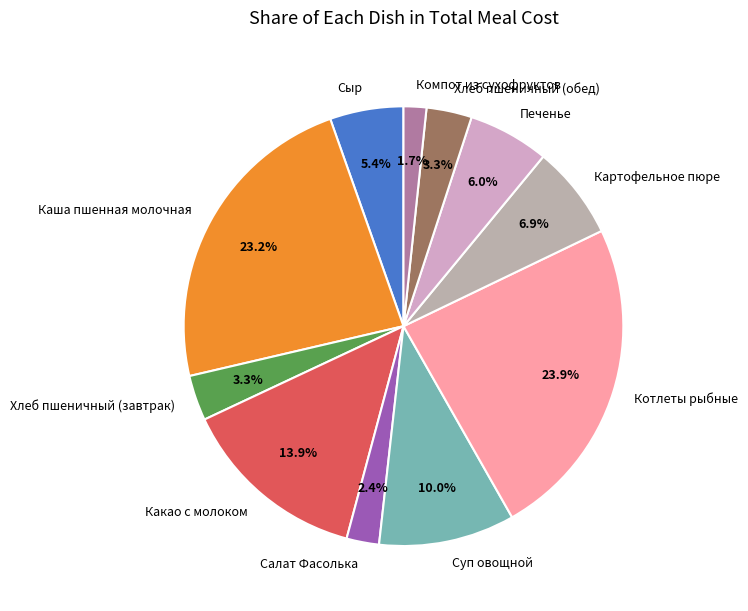

Combined, do Какао с молоком and Каша пшенная молочная account for over 50%?

No